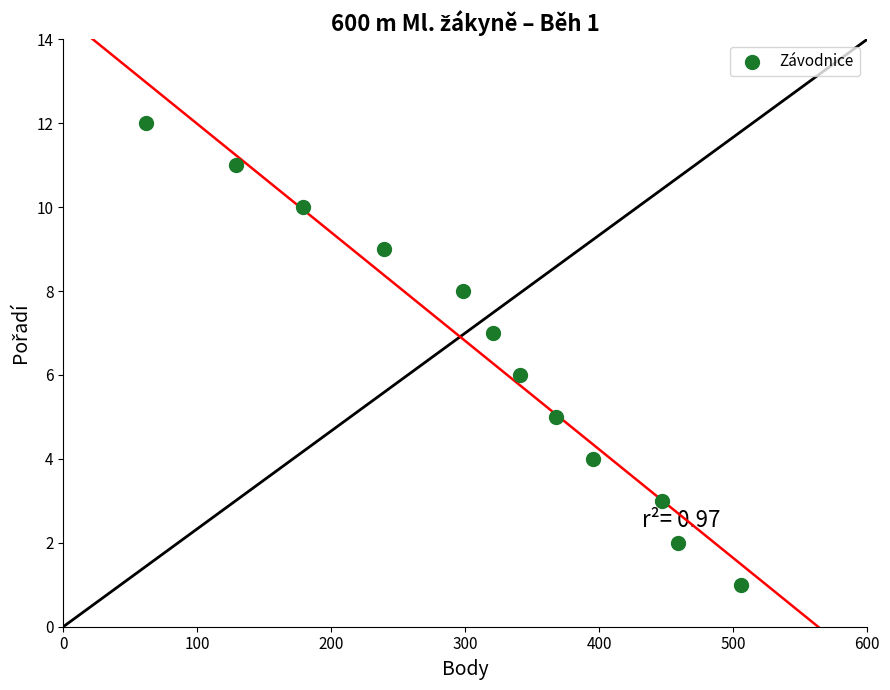

What is the average X value?

312